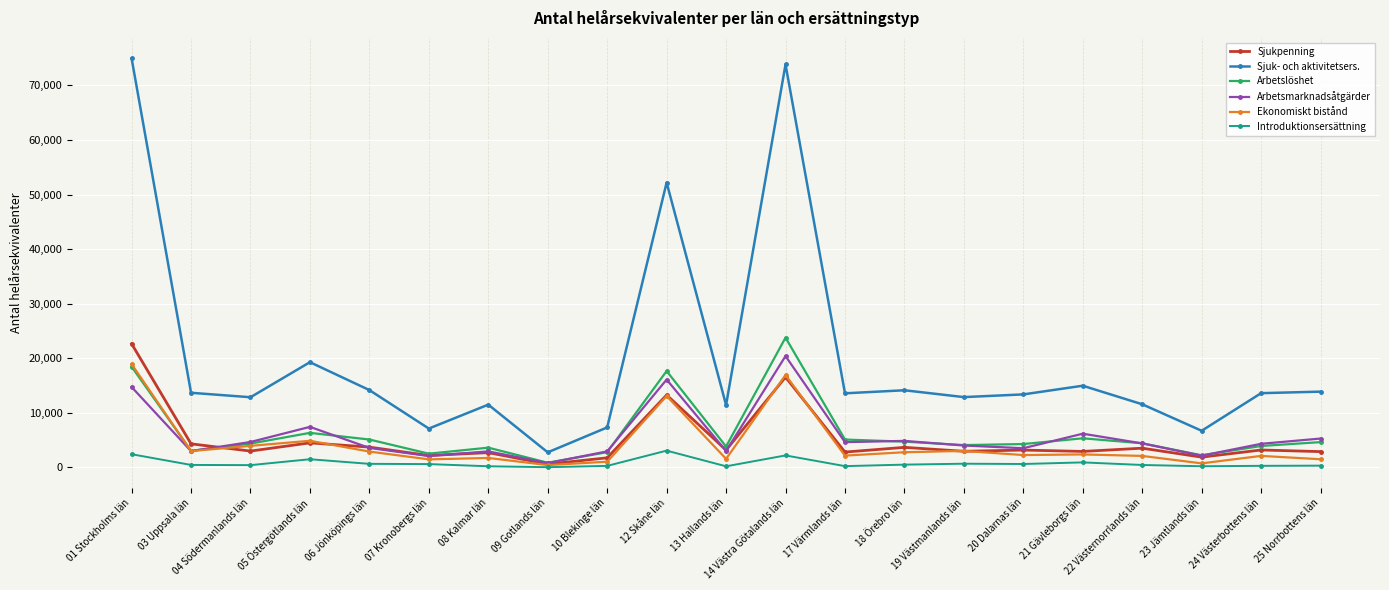

What is the label of the 6th point from the right?

20 Dalarnas län